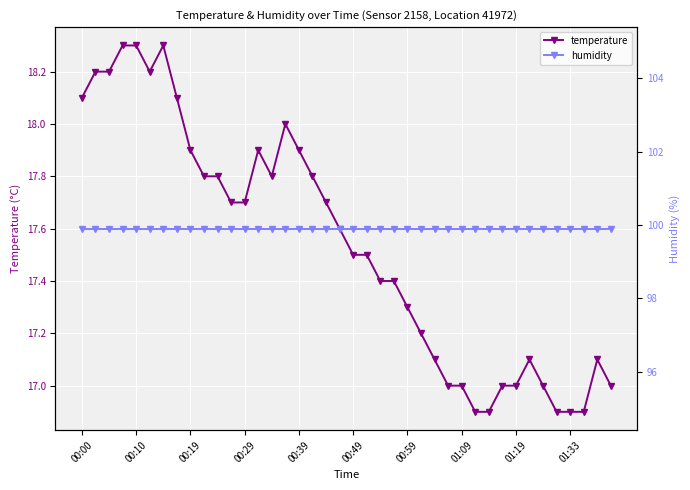

Is the value of humidity at 39 greater than the value of temperature at 13?

Yes